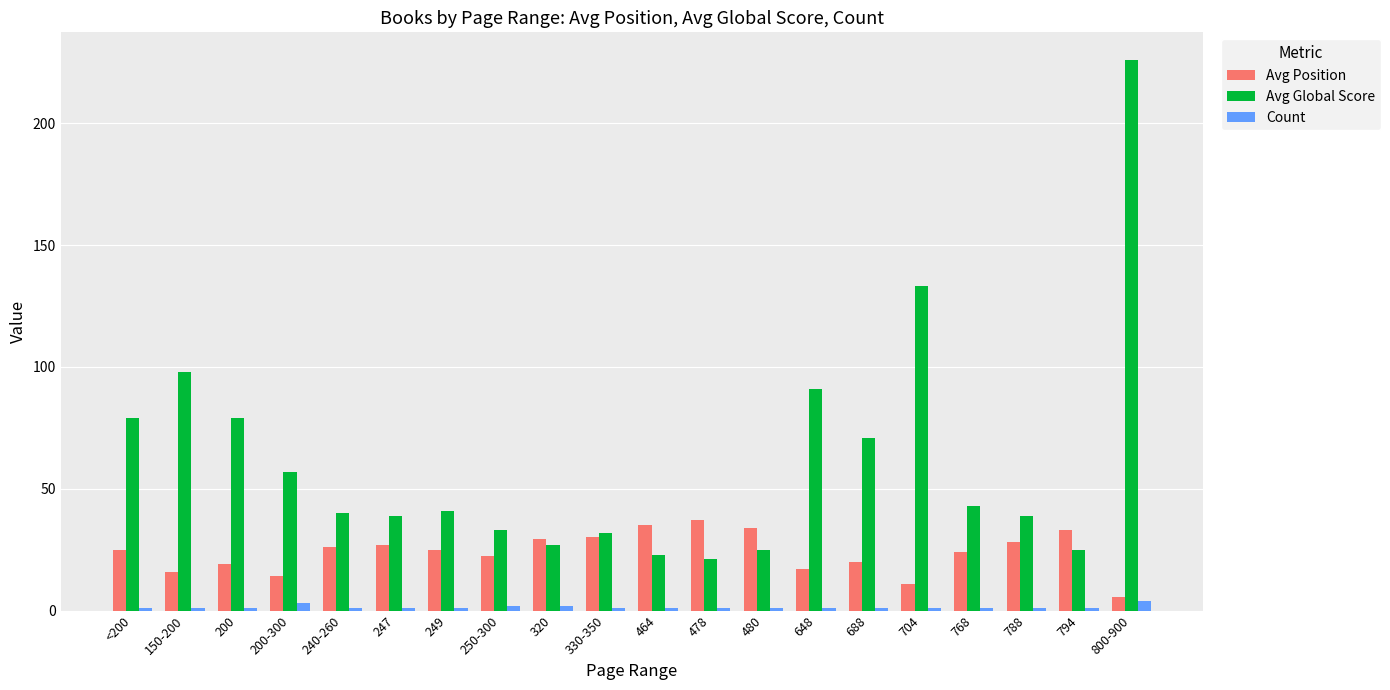

Which series has the largest total across all categories?

Avg Global Score